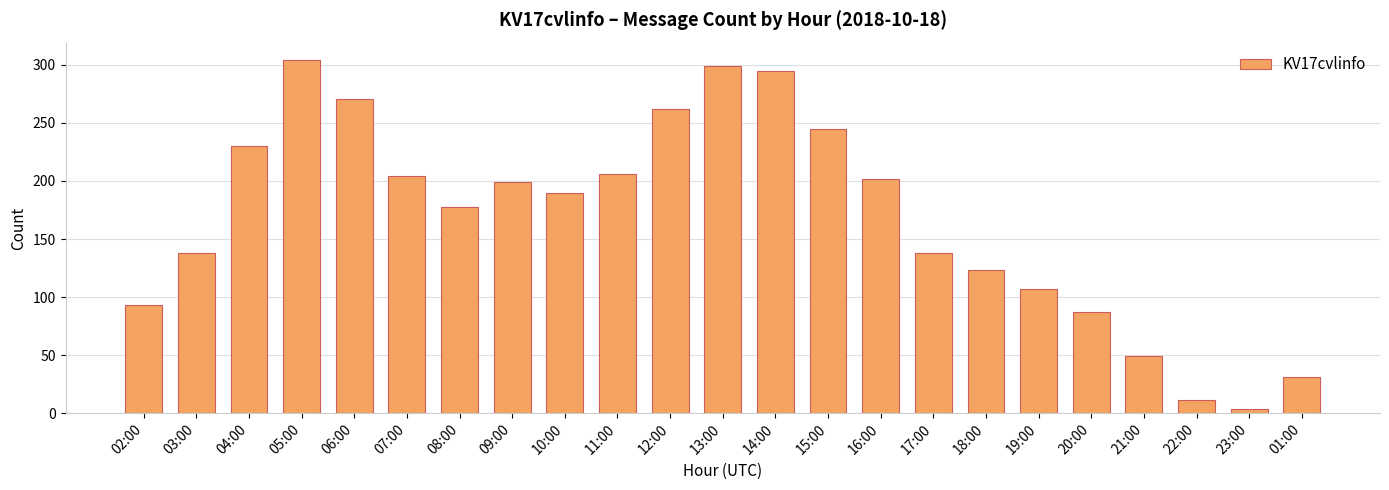

How many values are below 190?

11